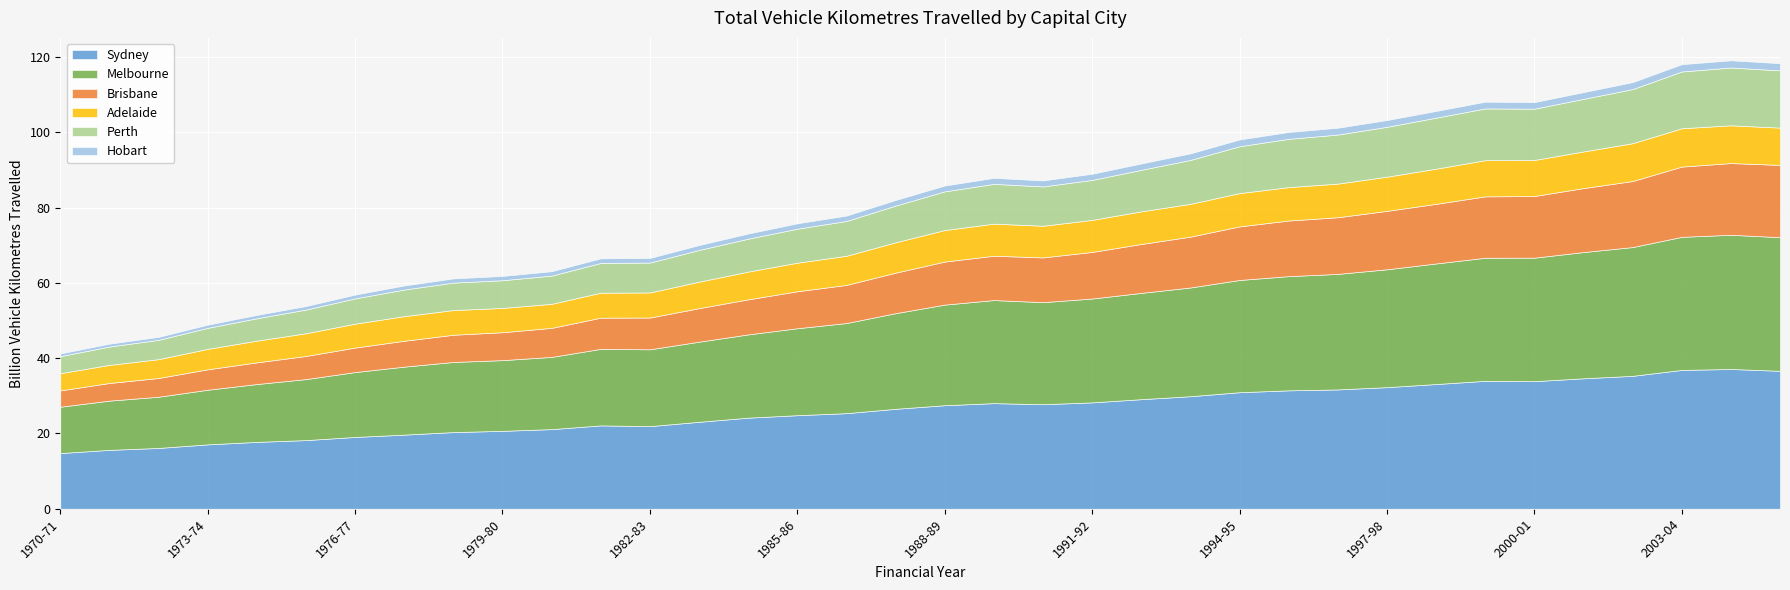

Where does the Brisbane series first go above 11?

1988-89